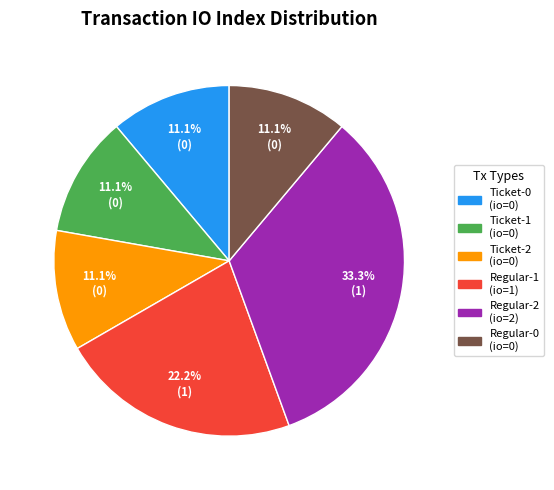

Which slice is the largest?

Regular-2